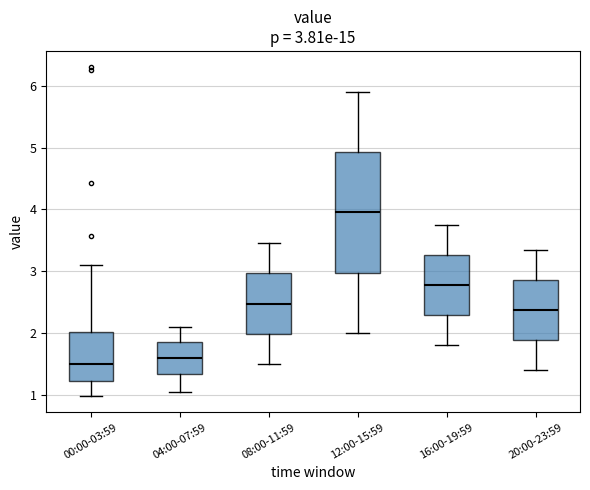

Which box's median line is the highest?

12:00-15:59